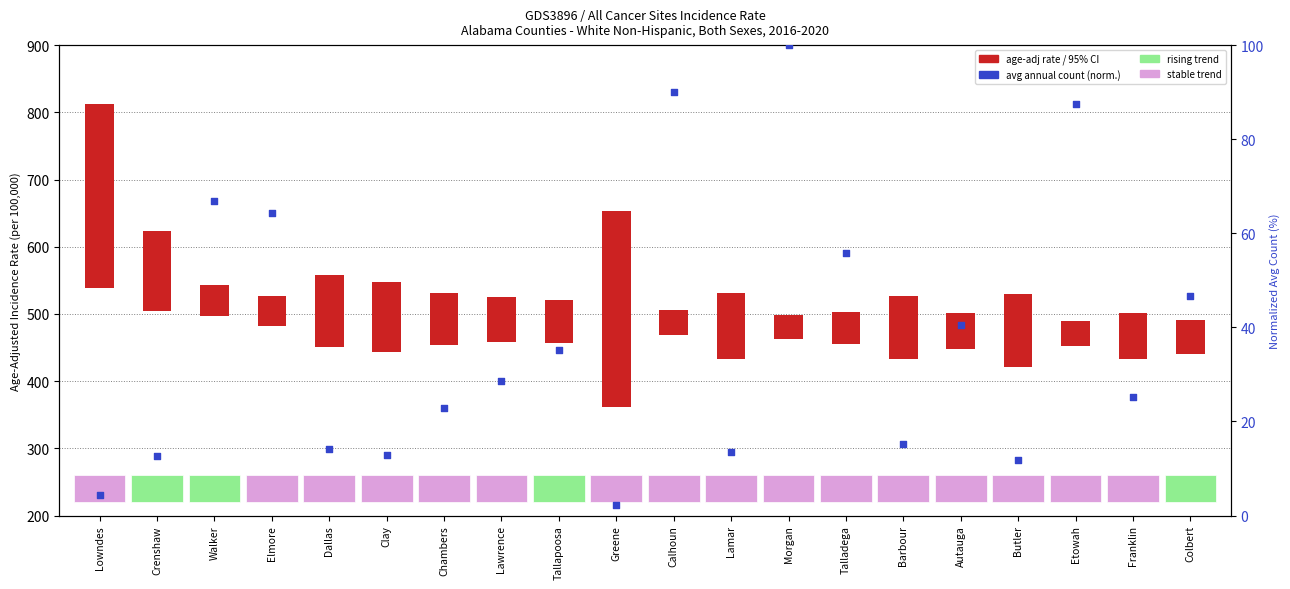

Is the value of age-adjusted rate at Calhoun greater than the value of avg annual count (normalized) at Crenshaw?

Yes